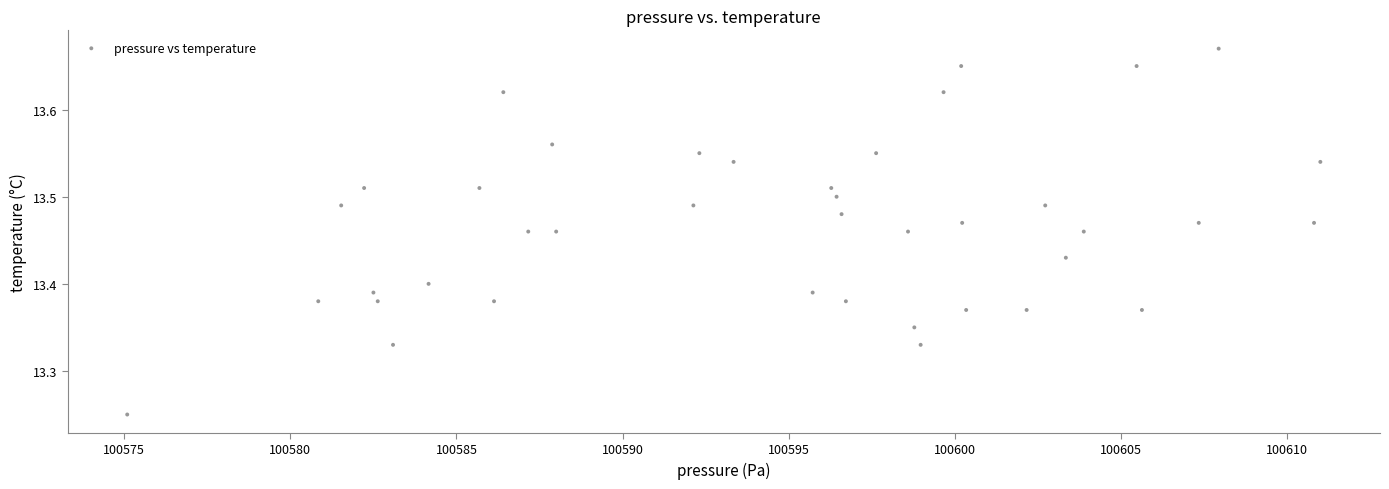

What is the range of Y values (max minus min)?

0.4